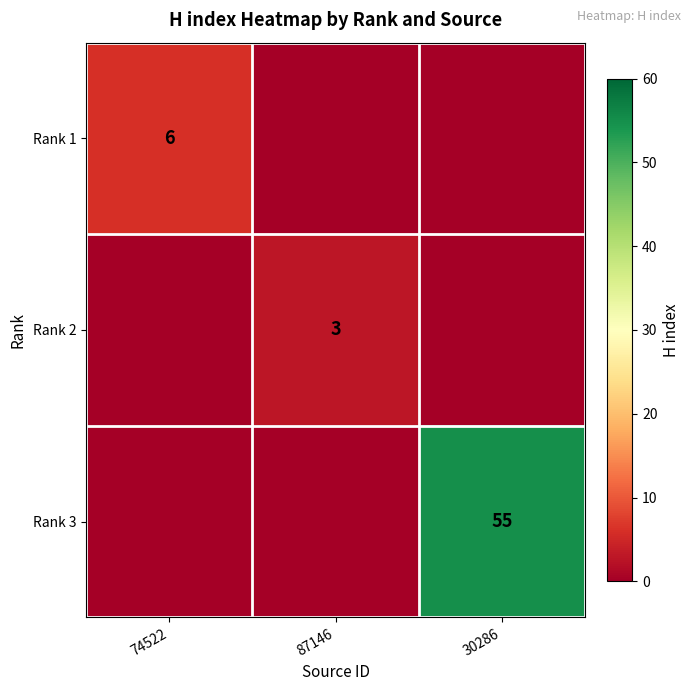

Is it true that Rank 3 equals 55 at 30286?

True